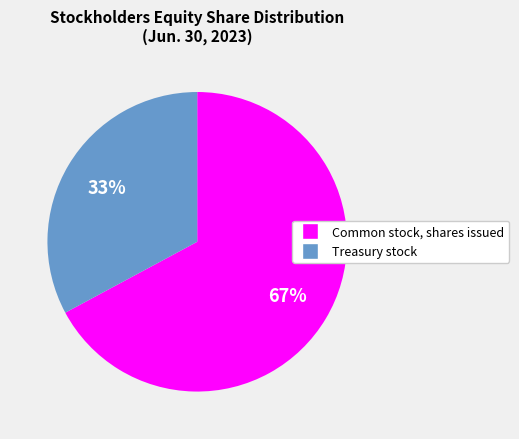

Does Common stock, shares issued represent more than half of the total?

Yes